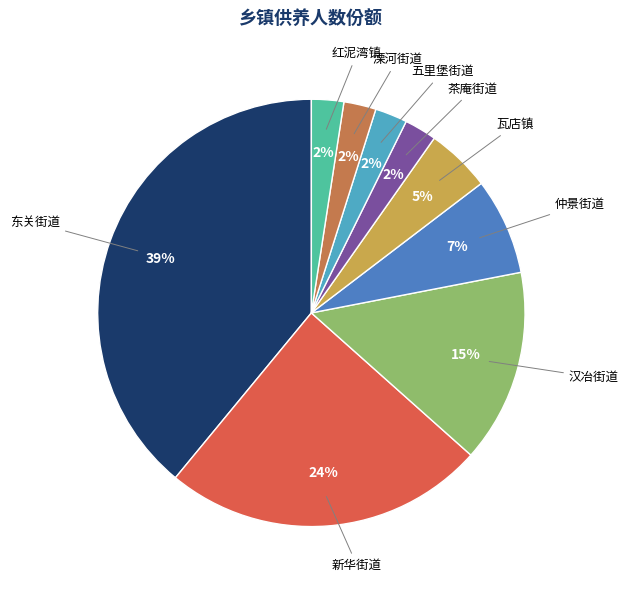

To the nearest percent, what portion does 红泥湾镇 represent?

2%